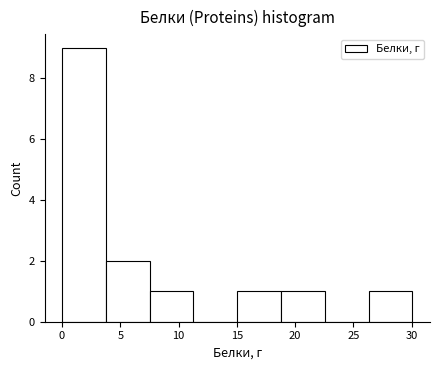

Which range on the x-axis has the tallest bar?

0.0 to 4.0